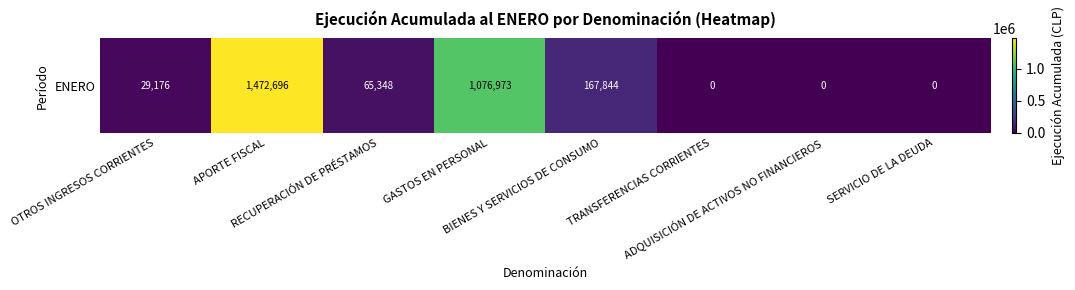

List the labels in order of value, largest first.

APORTE FISCAL, GASTOS EN PERSONAL, BIENES Y SERVICIOS DE CONSUMO, RECUPERACIÓN DE PRÉSTAMOS, OTROS INGRESOS CORRIENTES, TRANSFERENCIAS CORRIENTES, ADQUISICIÓN DE ACTIVOS NO FINANCIEROS, SERVICIO DE LA DEUDA